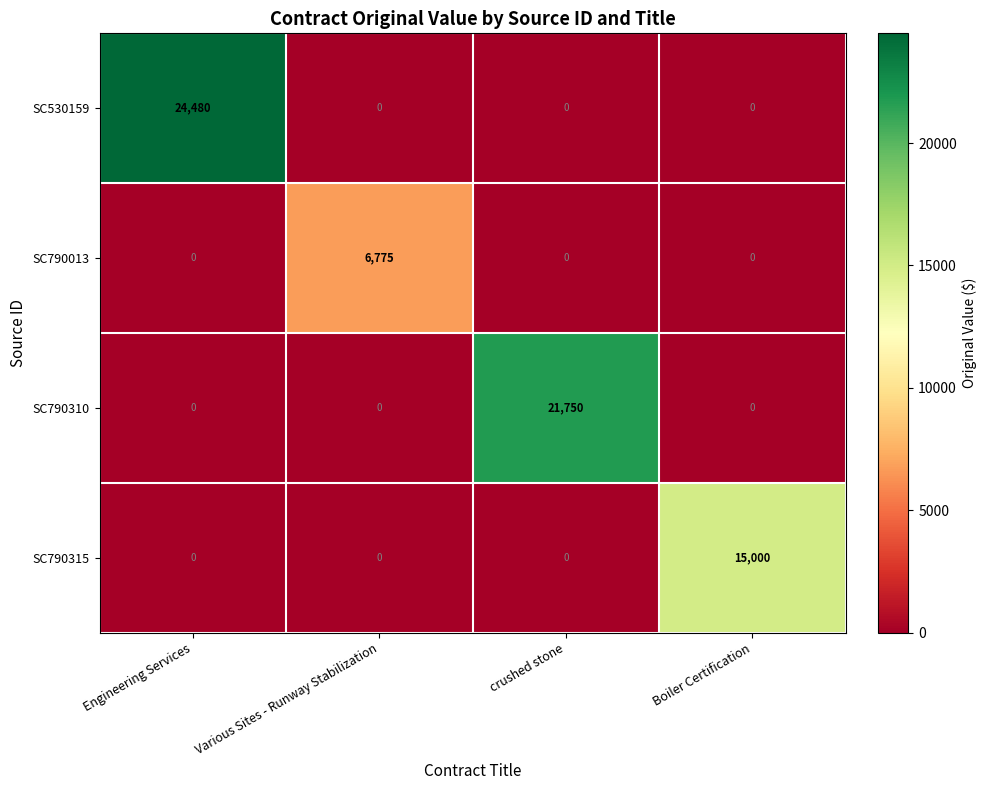

True or false: SC530159 has a value of 24480 at Engineering Services.

True